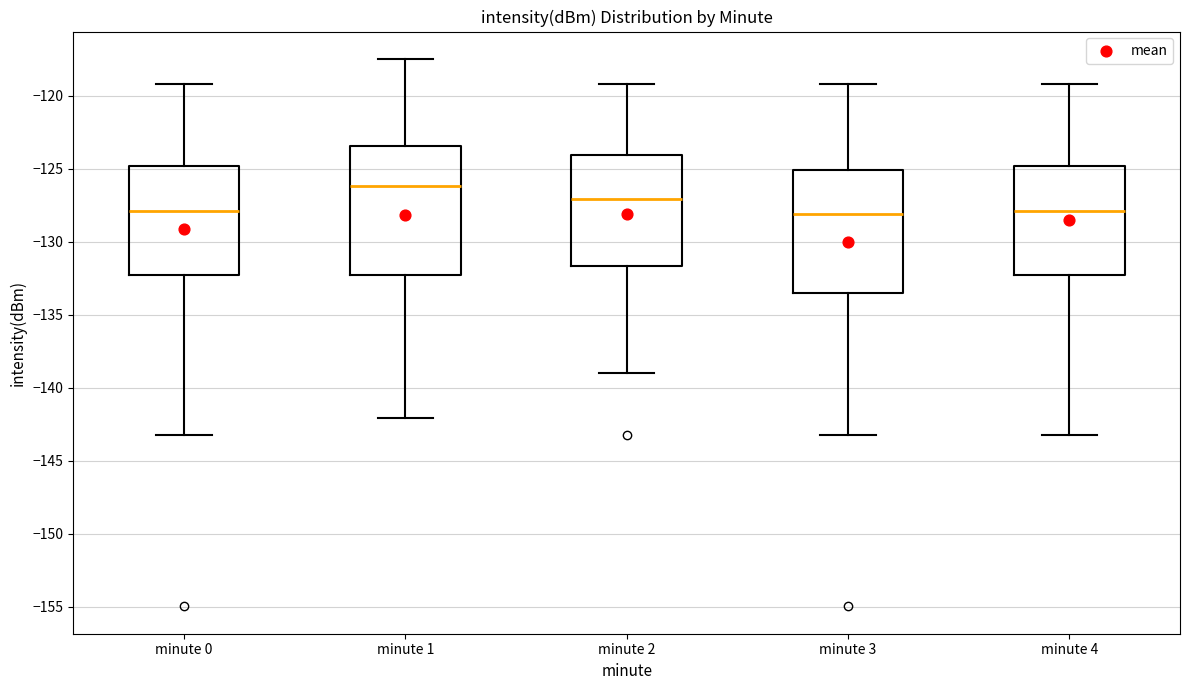

Reading left to right, transcribe this box plot: for each box, give where its median line is, the range the box spans, and where its two whiskers end, as read against the y-axis. The values are not printed on the chart, so give them approximately, as read against the axis.

minute 0: median -128.0, box -132.5 to -125.0, whiskers -143.0 to -119.0
minute 1: median -126.0, box -132.5 to -123.5, whiskers -142.0 to -117.5
minute 2: median -127.0, box -131.5 to -124.0, whiskers -139.0 to -119.0
minute 3: median -128.0, box -133.5 to -125.0, whiskers -143.0 to -119.0
minute 4: median -128.0, box -132.5 to -125.0, whiskers -143.0 to -119.0